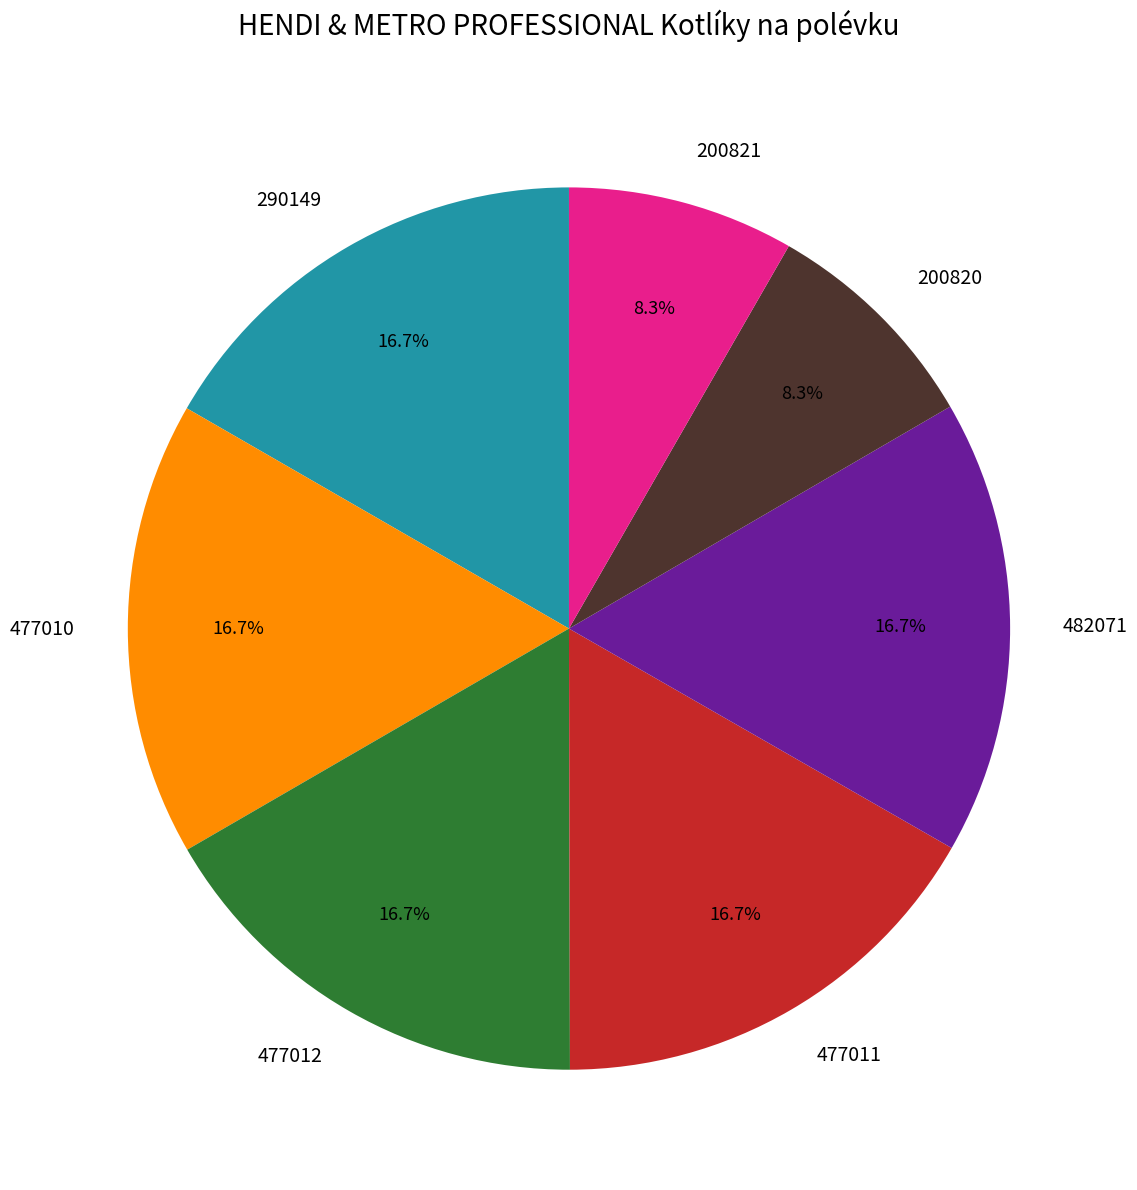

To the nearest percent, what is the difference between the largest and smallest slice percentages?

8%